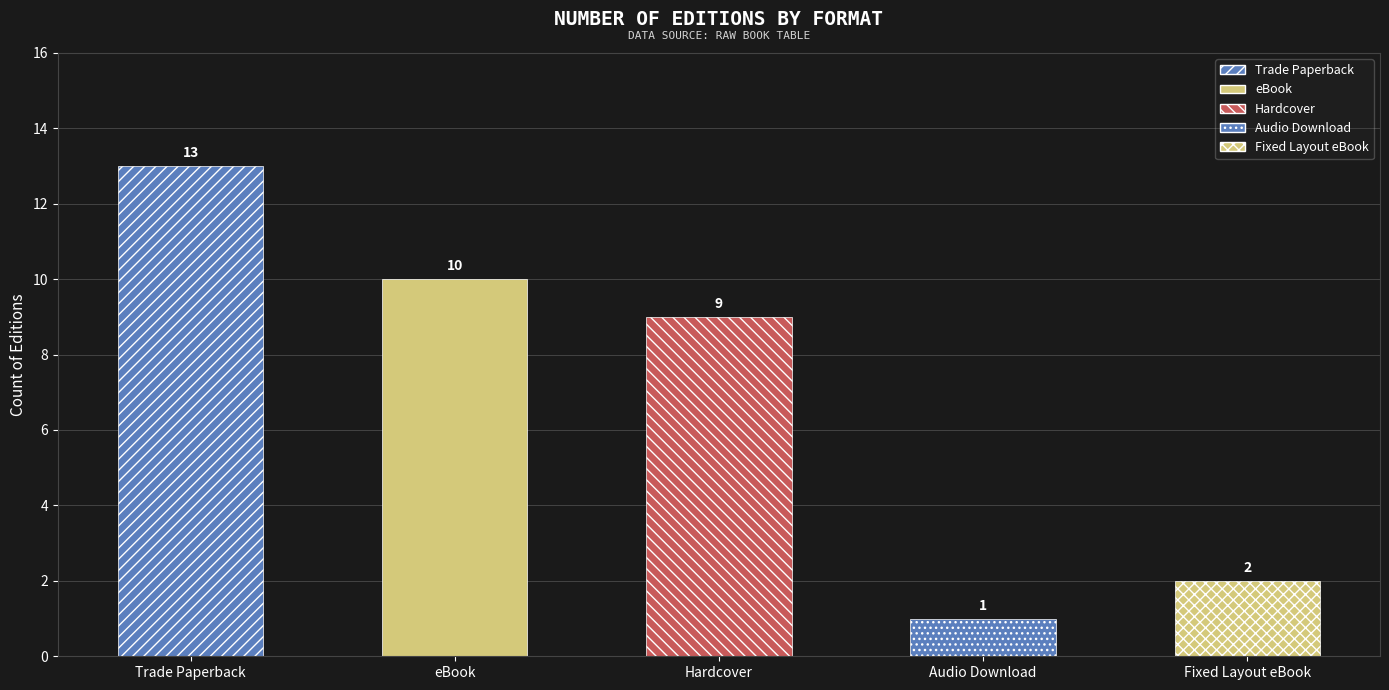

What is the change in value from eBook to Audio Download?

-9